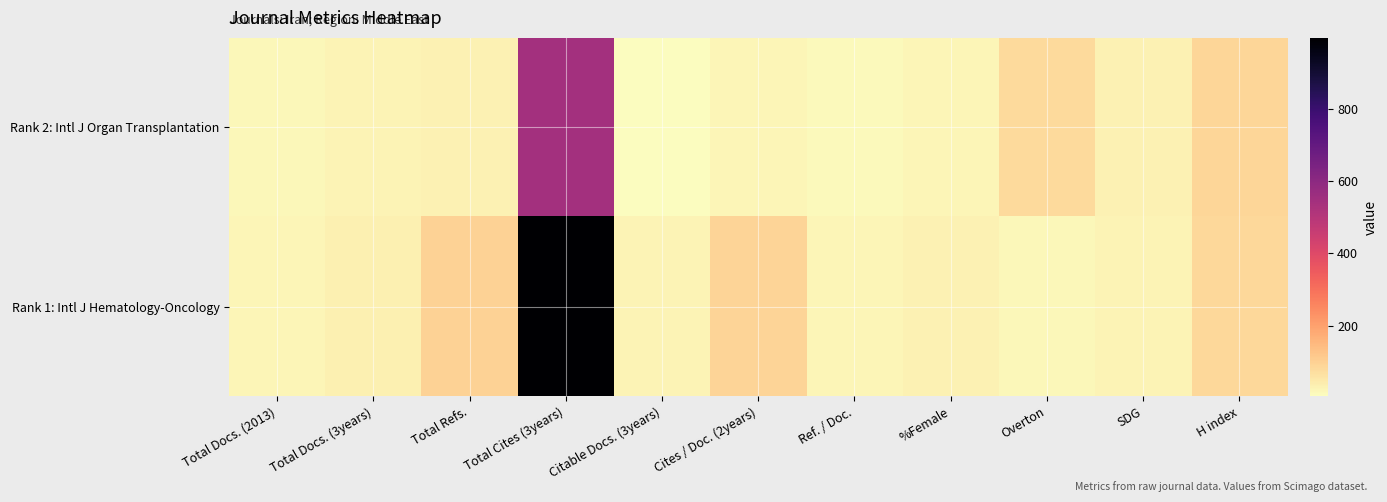

Reading right to left, what are all the values shown in this chart?

Rank 2: Intl J Organ Transplantation: H index=88	SDG=30	Overton=80	%Female=21	Ref. / Doc.=14	Cites / Doc. (2years)=23	Citable Docs. (3years)=4	Total Cites (3years)=545	Total Refs.=29	Total Docs. (3years)=25	Total Docs. (2013)=19
Rank 1: Intl J Hematology-Oncology: H index=82	SDG=27	Overton=19	%Female=31	Ref. / Doc.=22	Cites / Doc. (2years)=92	Citable Docs. (3years)=24	Total Cites (3years)=998	Total Refs.=97	Total Docs. (3years)=32	Total Docs. (2013)=23